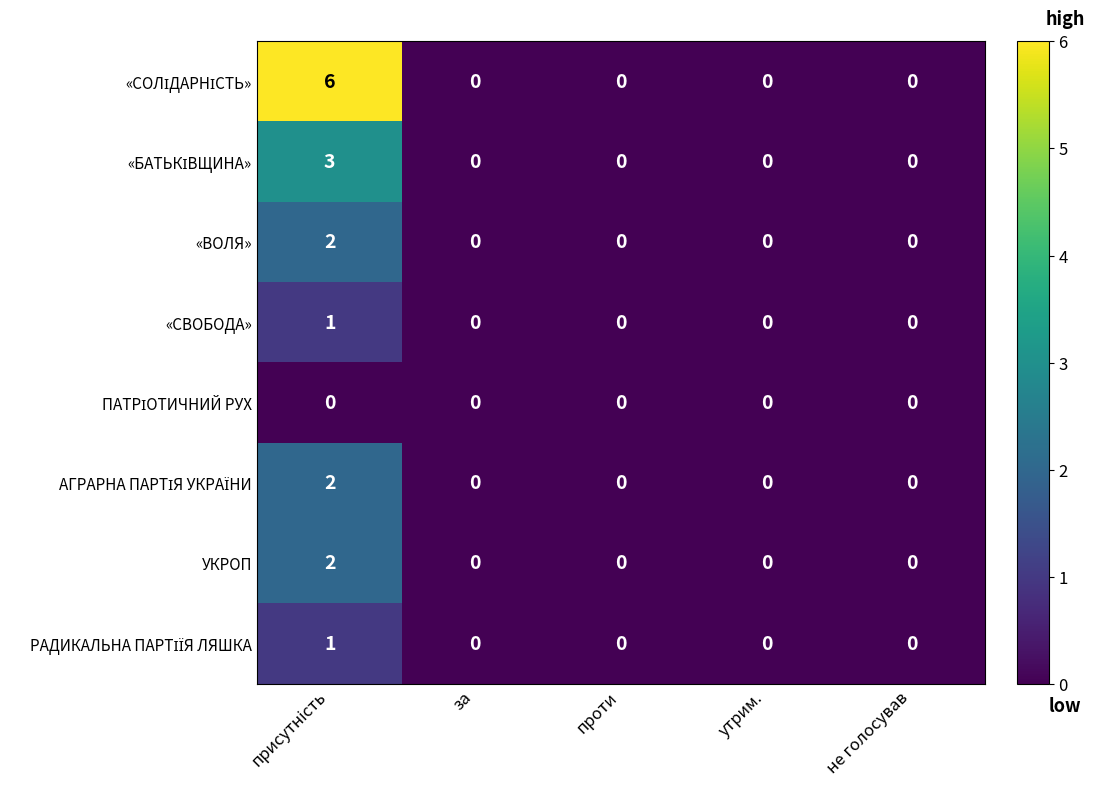

What is the greatest value displayed?

6